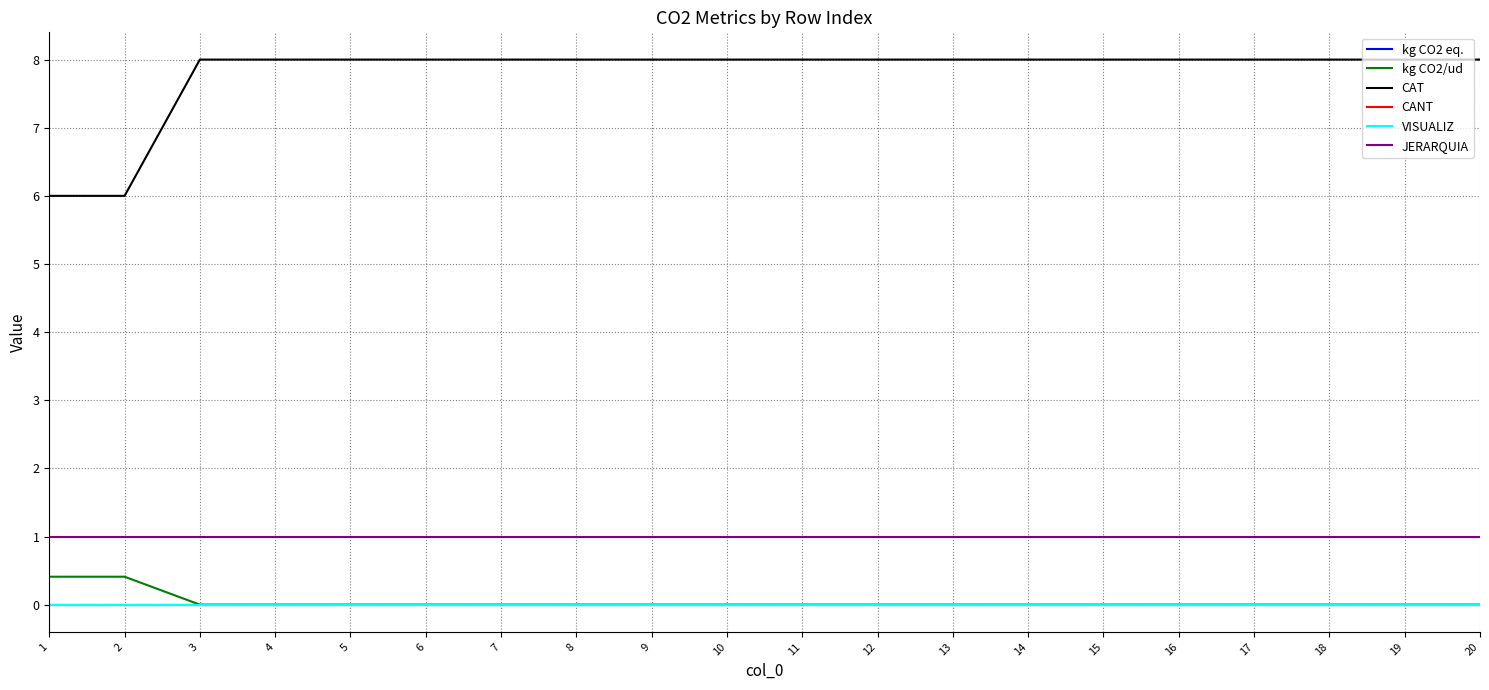

True or false: CAT and VISUALIZ intersect in this chart.

False